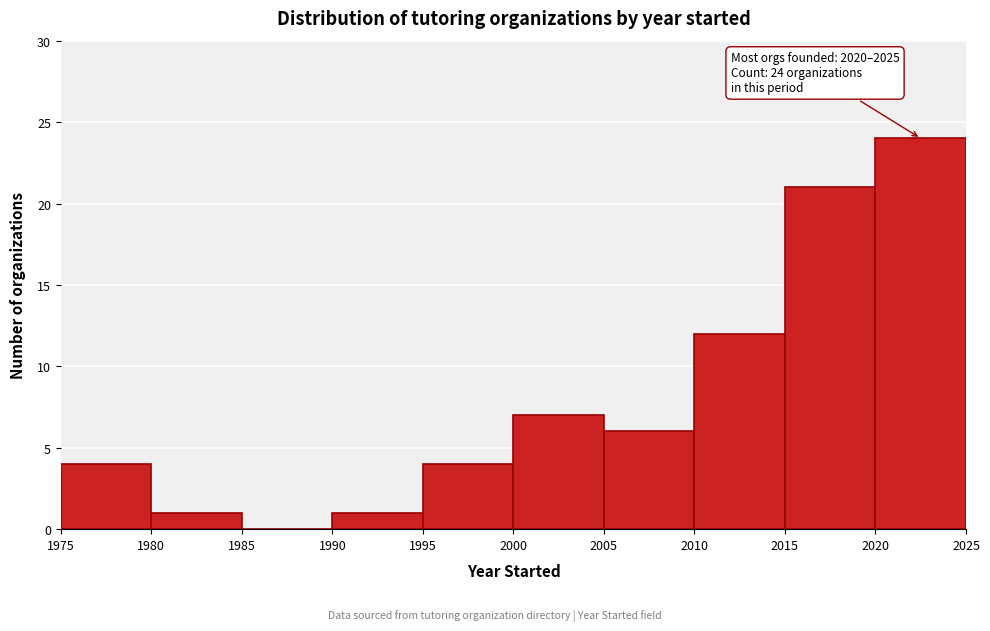

Which range on the x-axis has the tallest bar?

2020 to 2025